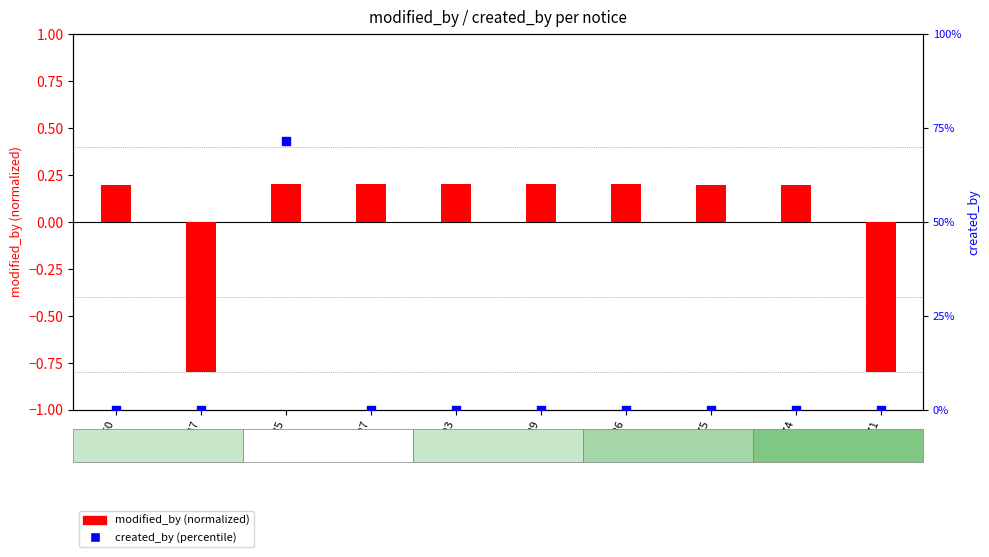

At how many categories does at least one series exceed 42?

1